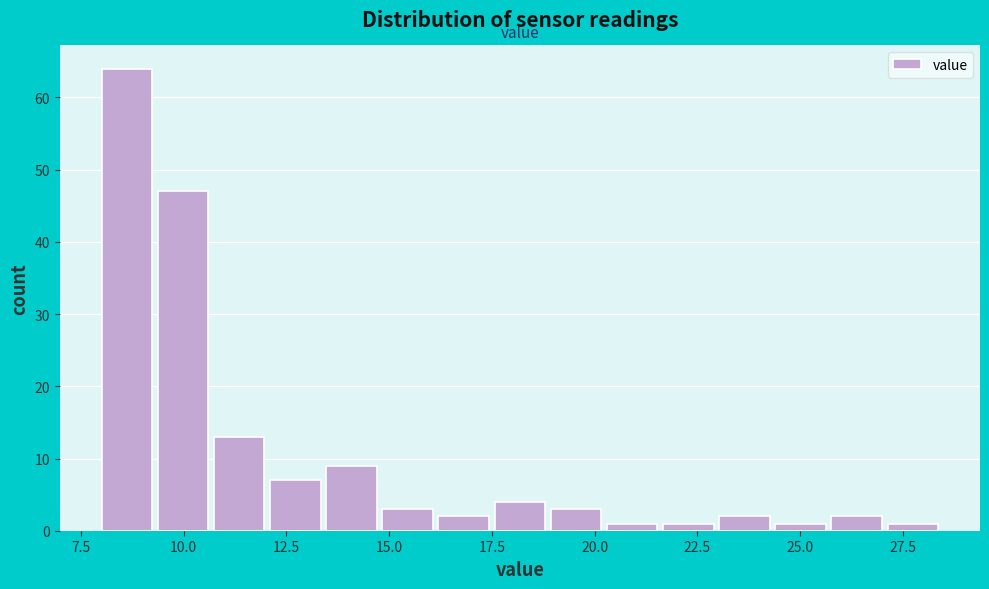

Read against the x-axis, roughly where is the centre of the tallest bar?

8.5